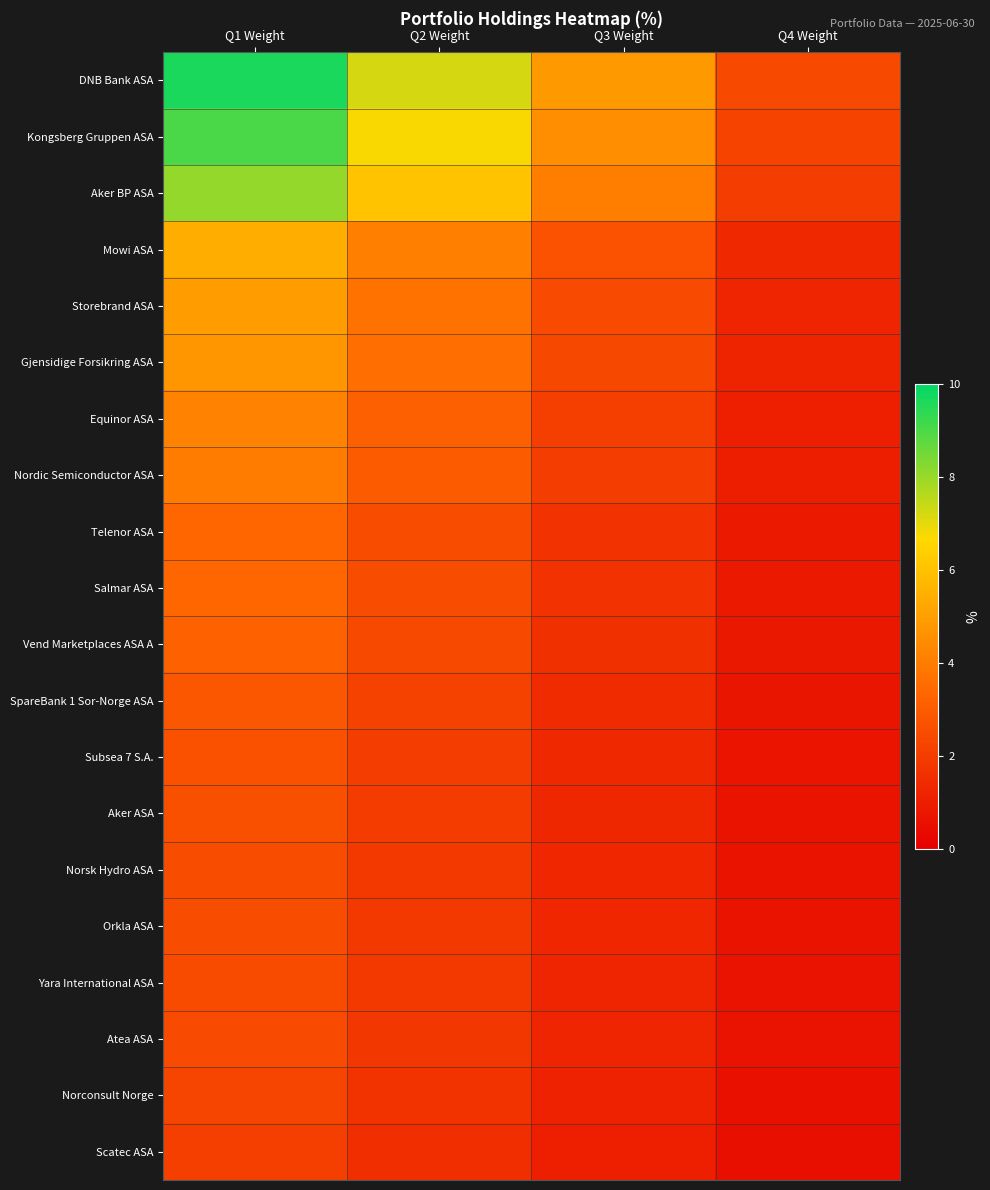

At how many categories does at least one series exceed 8?

1